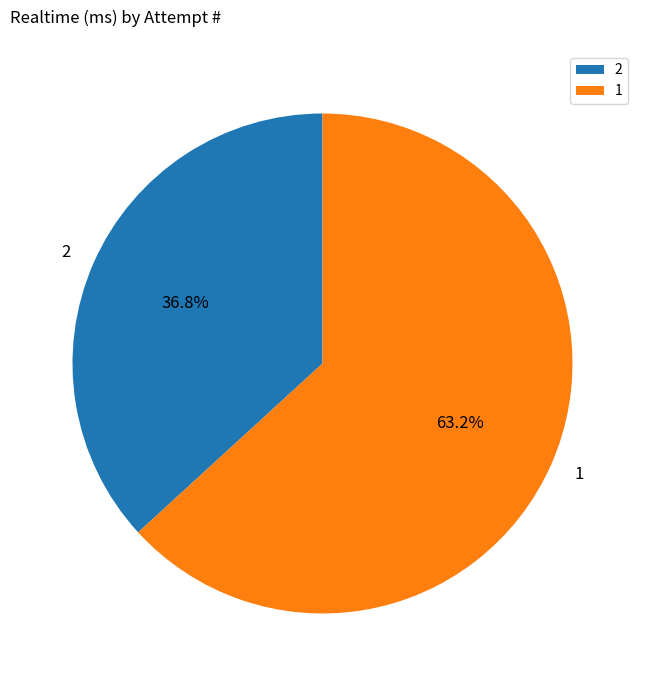

What is the ratio of the value at 1 to the value at 2?

1.7